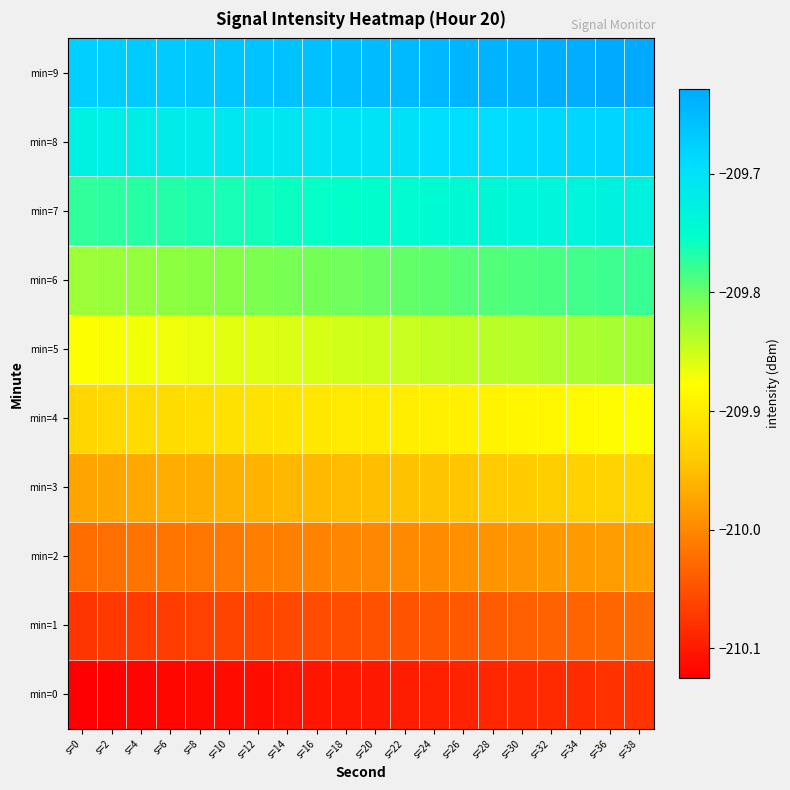

At which category does the chart reach its minimum across all series?

s=0